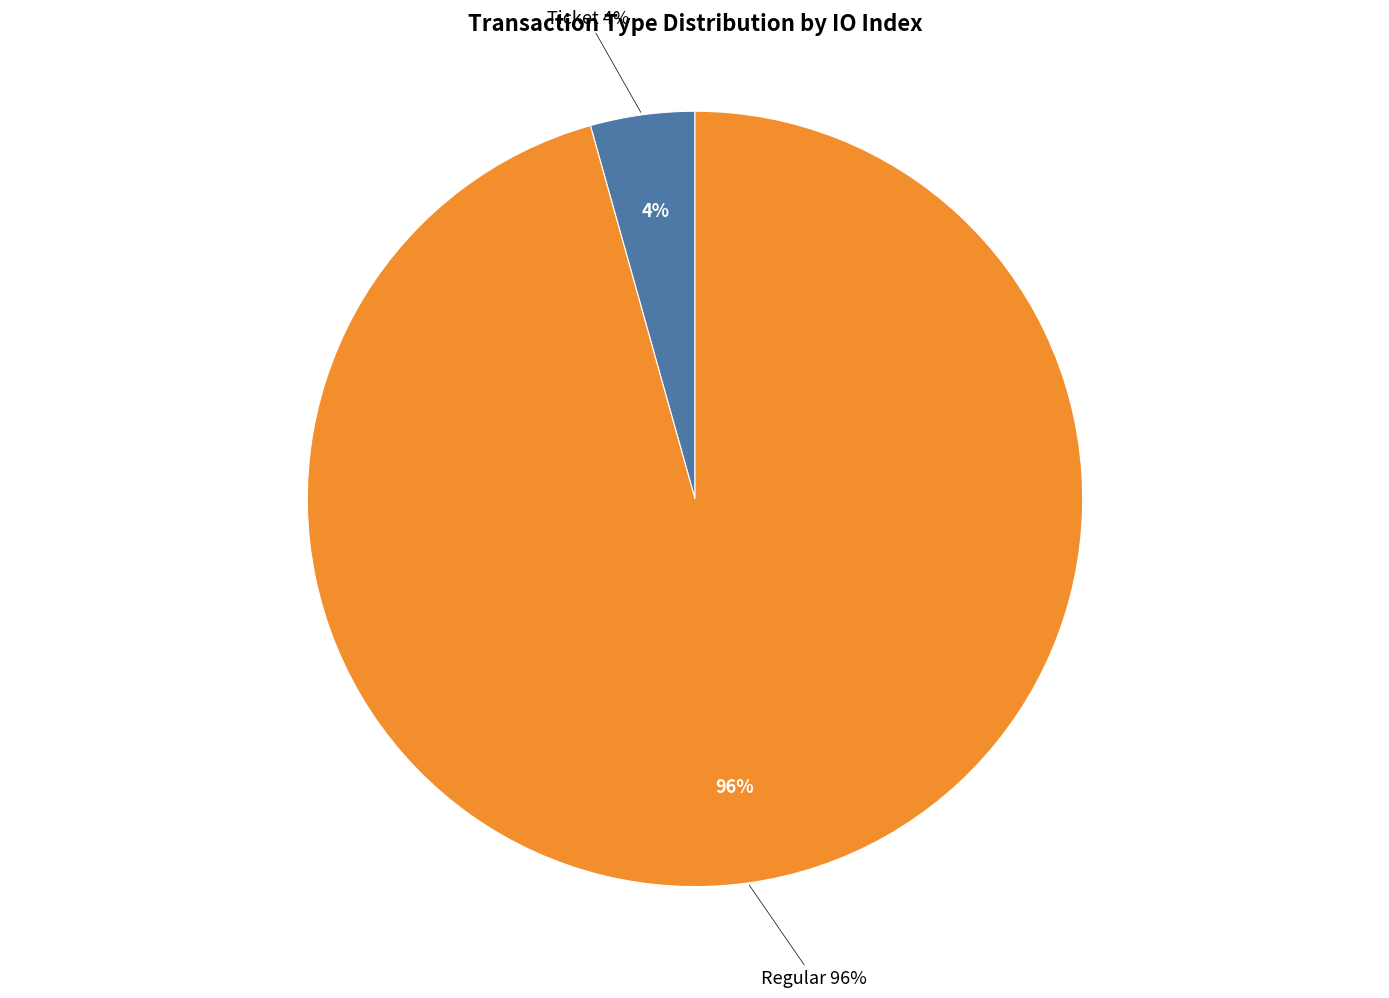

Is it true that Regular (io_index=22) is 99% of the pie?

False